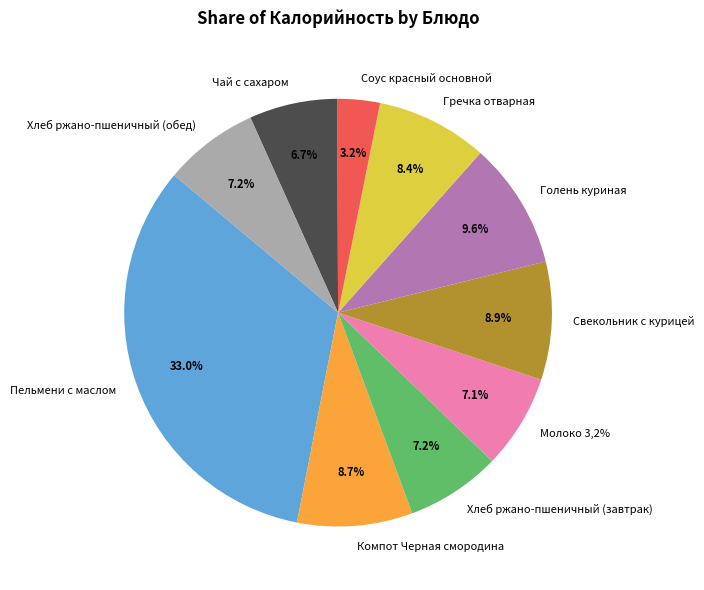

Does any single category account for the majority?

No